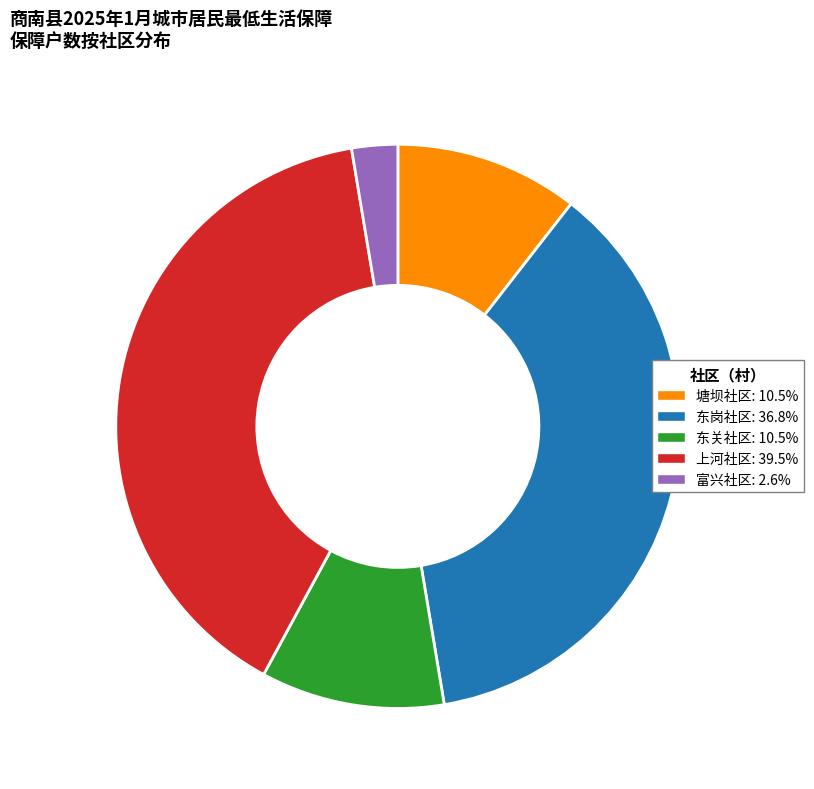

Is 塘坝社区 the majority of the pie?

No